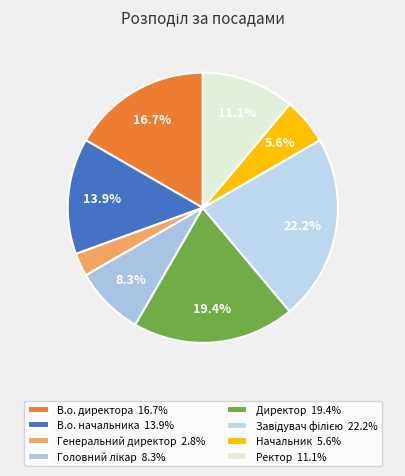

How many segments does this pie chart have?

8